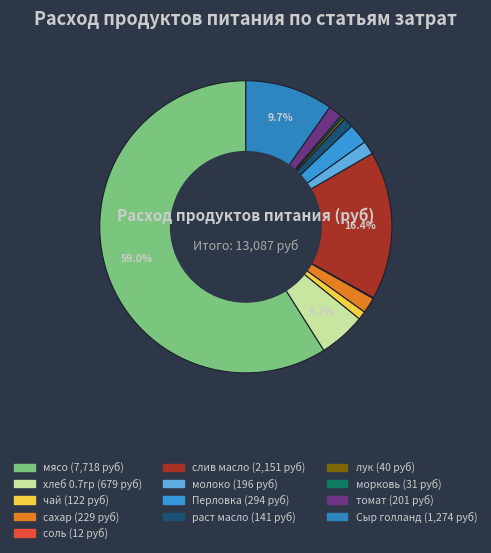

What percentage is the сахар slice, to the nearest percent?

2%